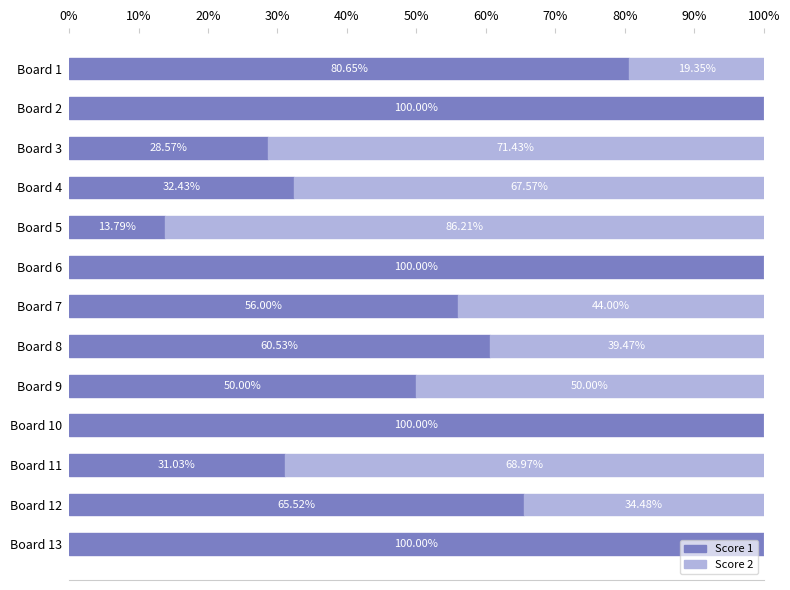

What is the total value across all series at Board 5?

100.0